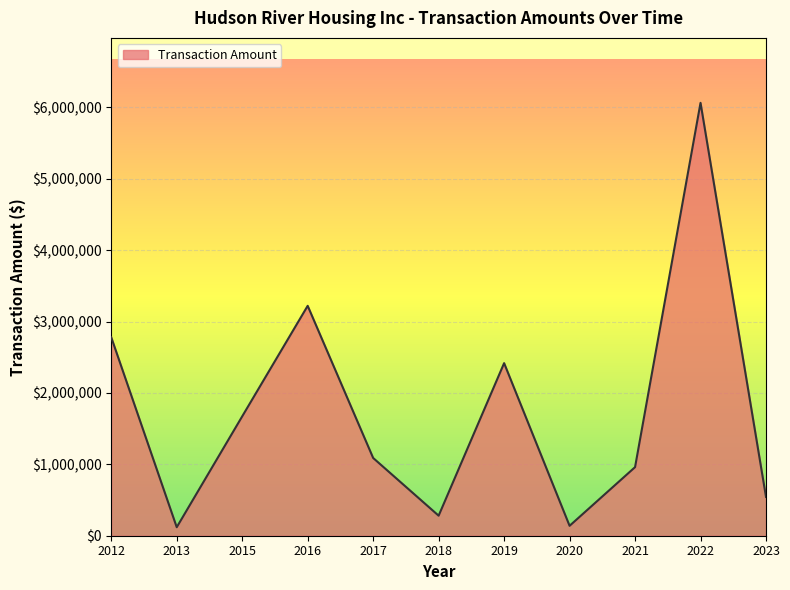

Is it true that the value at 2015 is 1672197.0?

True